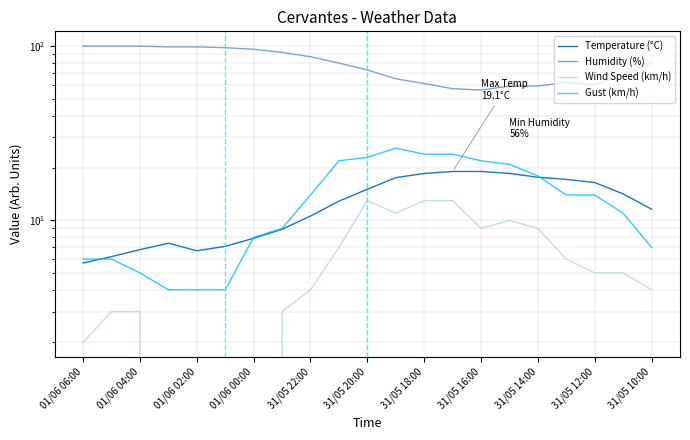

Between 01/06 06:00 and 15, which series saw the biggest shift?

Humidity (%)